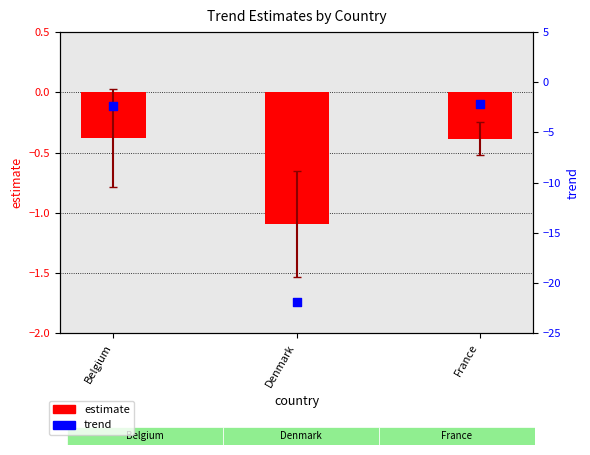

Which series reaches the minimum Y coordinate?

trend